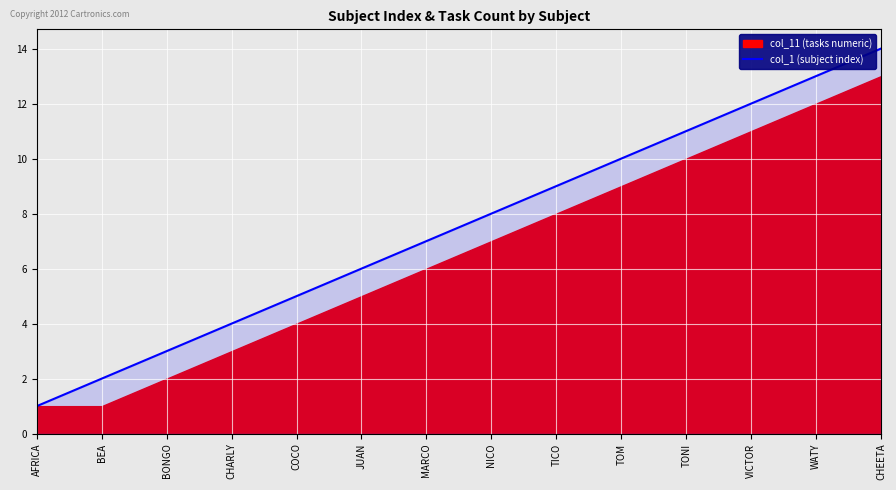

True or false: the data has more than 1 interior local peaks.

False